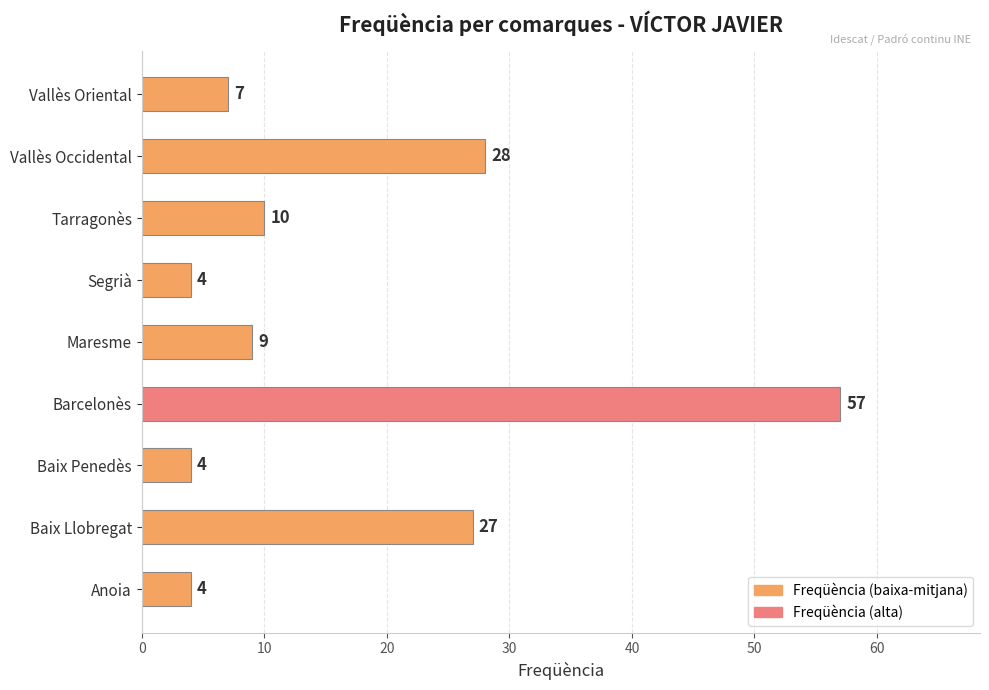

Reading top to bottom, list all the values displayed in this chart.

Vallès Oriental=7	Vallès Occidental=28	Tarragonès=10	Segrià=4	Maresme=9	Barcelonès=57	Baix Penedès=4	Baix Llobregat=27	Anoia=4